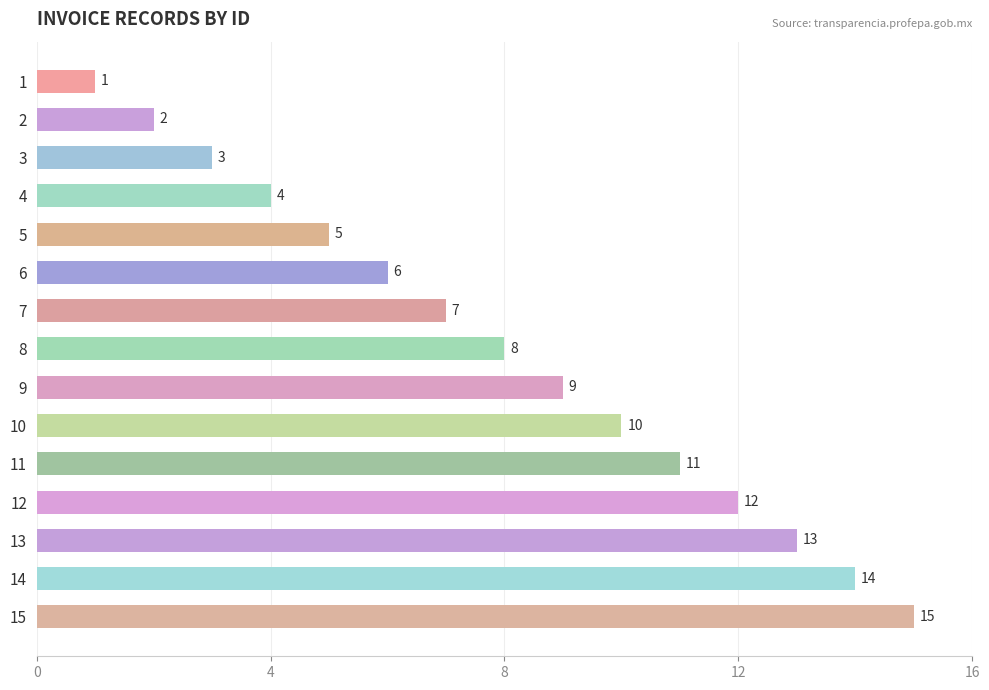

How many series are shown in this chart?

1